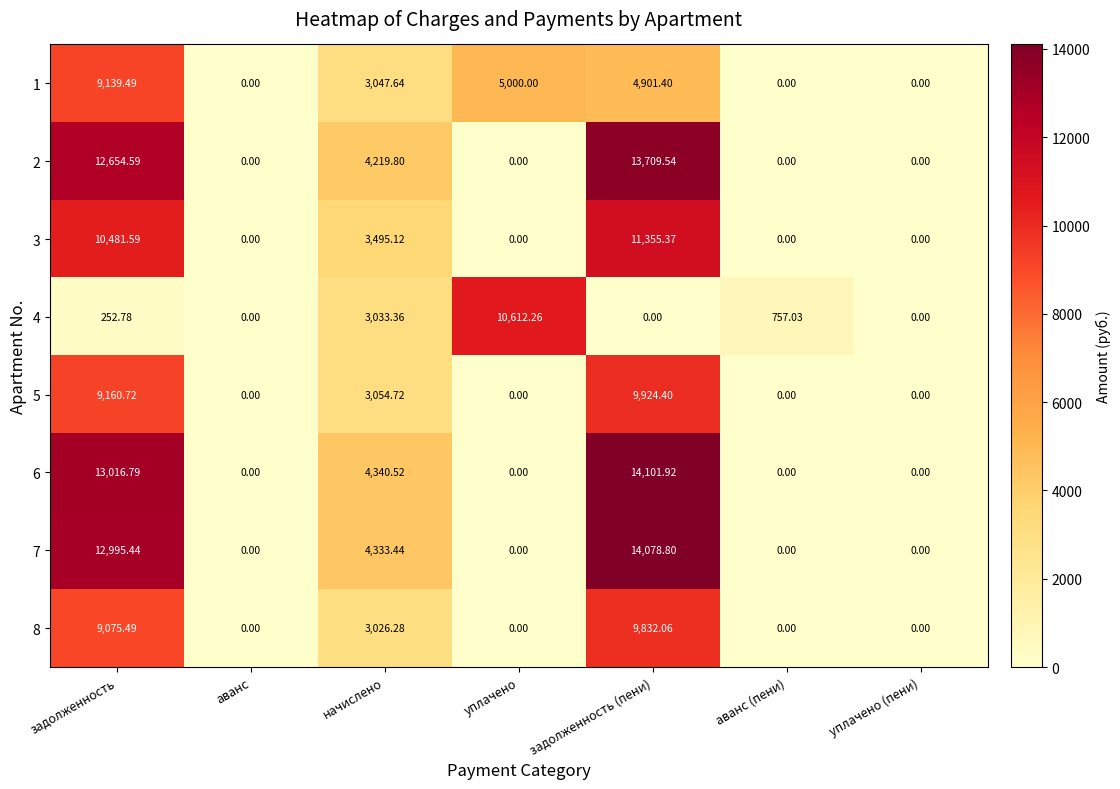

Which series has the largest total across all categories?

6